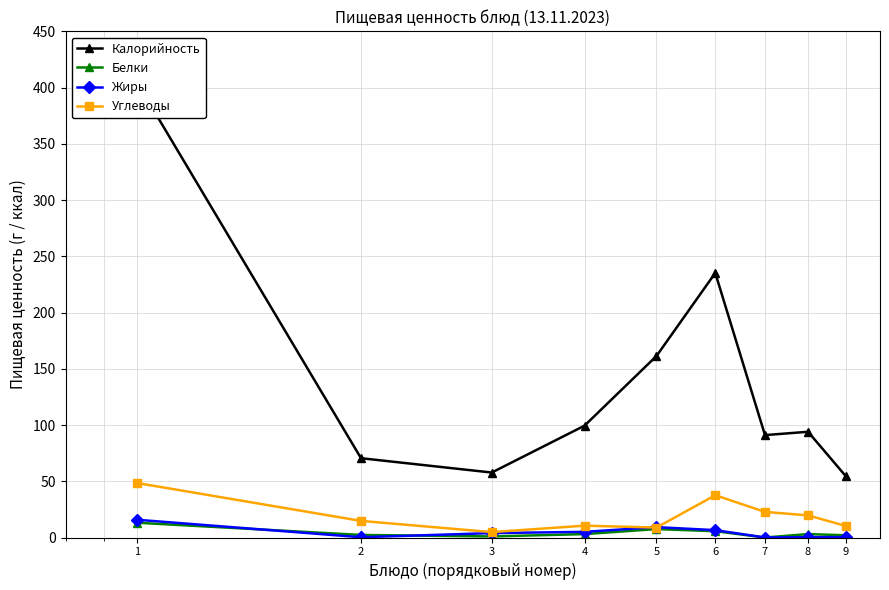

What is the difference between the Углеводы values at 8 and 4?

9.2